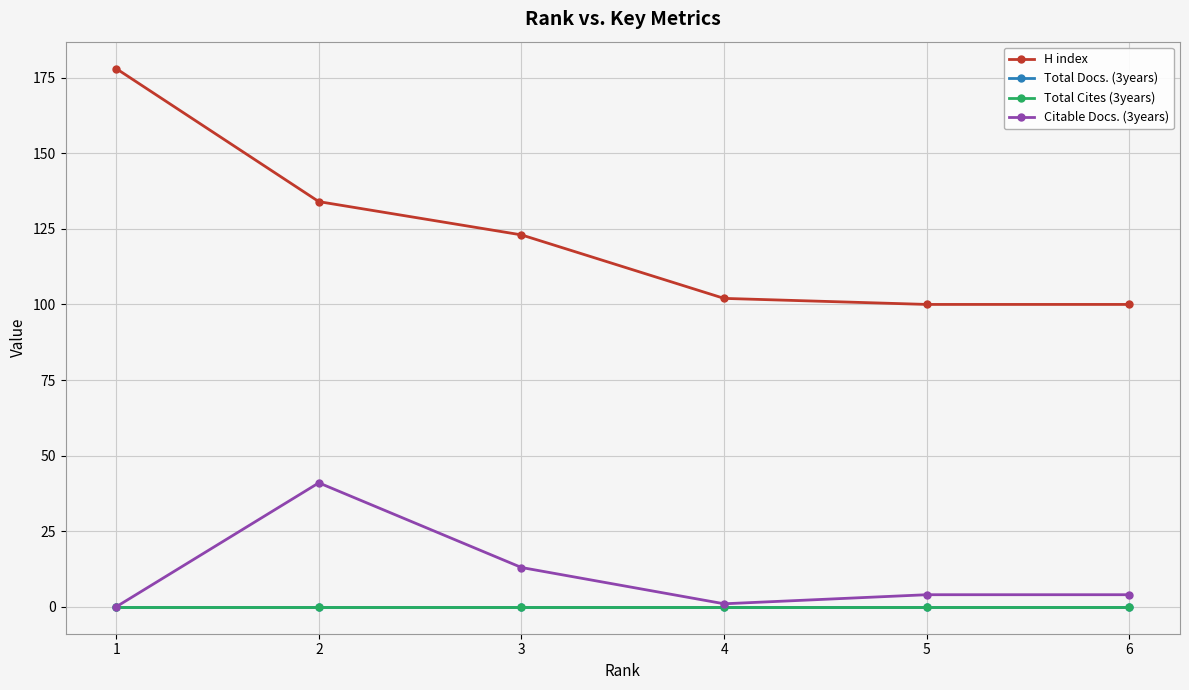

True or false: Total Cites (3years) and Total Docs. (3years) cross at least once.

False